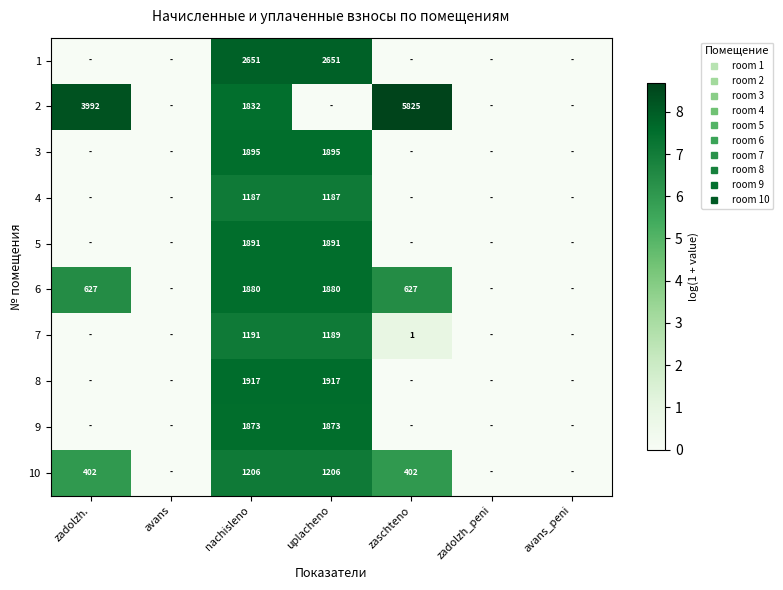

The 4 series shows 0.0 at zadolzh.. True or false?

True